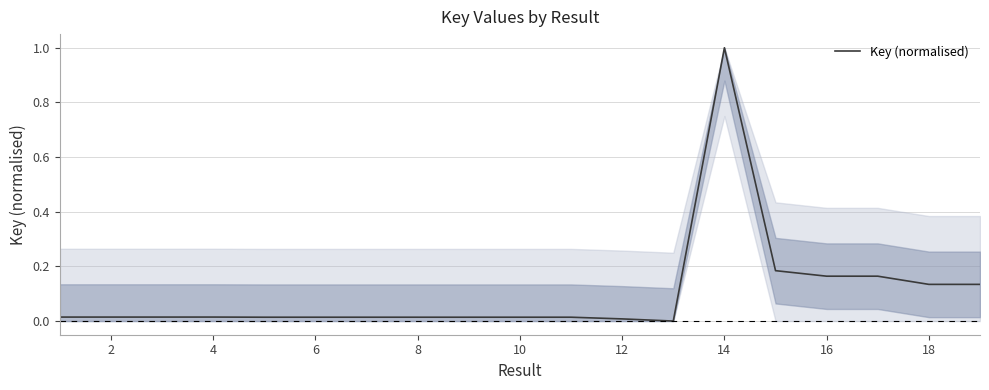

What is the difference between the maximum and minimum values?

1.0